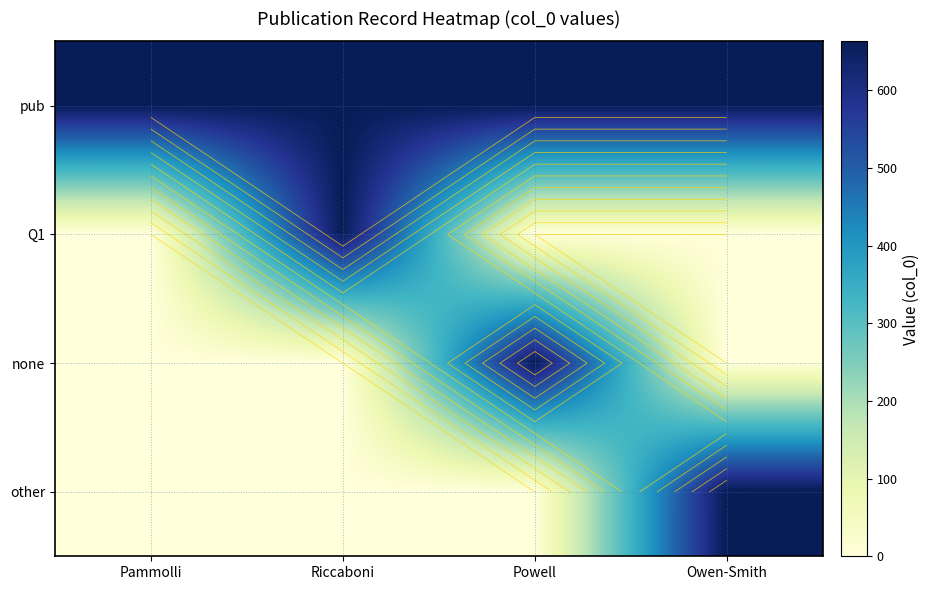

At which category is the sum across all series the highest?

Riccaboni